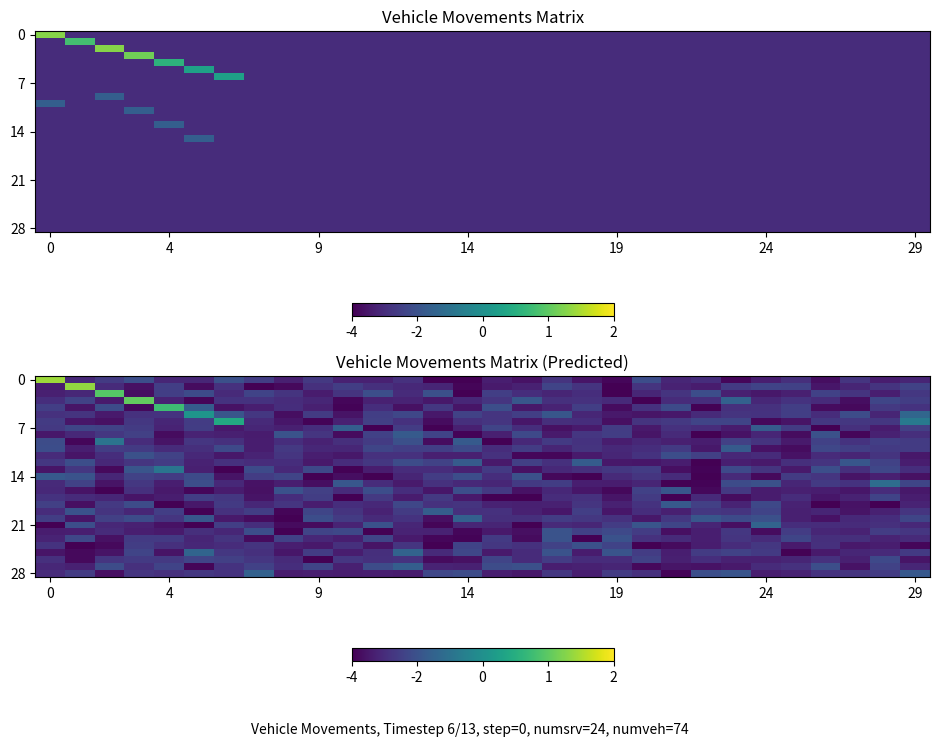

At how many categories does at least one series exceed 0?

7